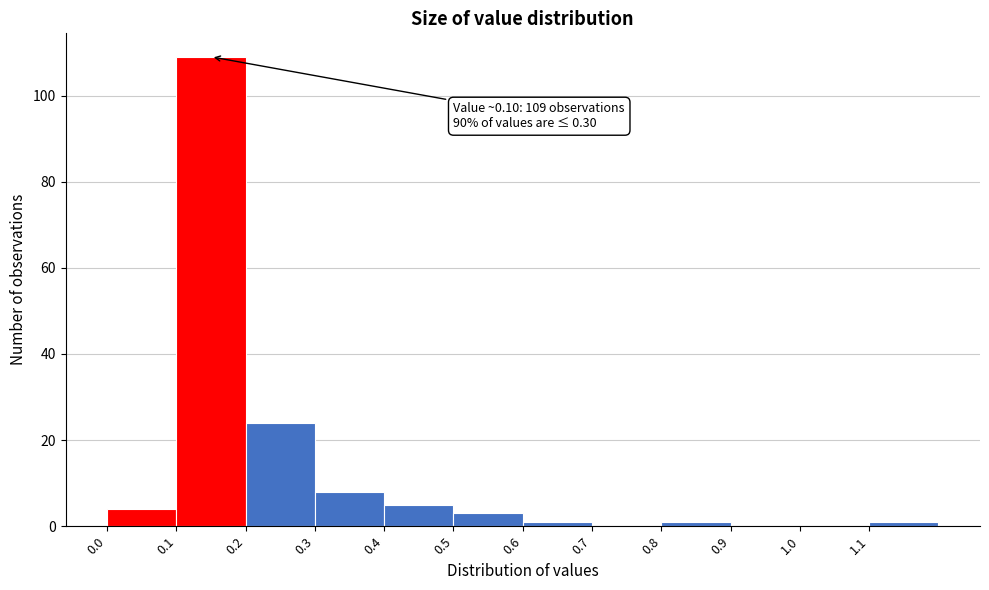

Which range on the x-axis has the tallest bar?

0.1 to 0.2